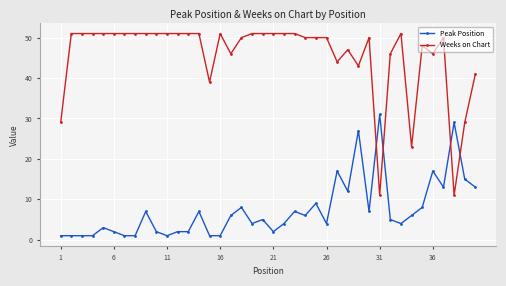

Which series has the largest total across all categories?

Weeks on Chart